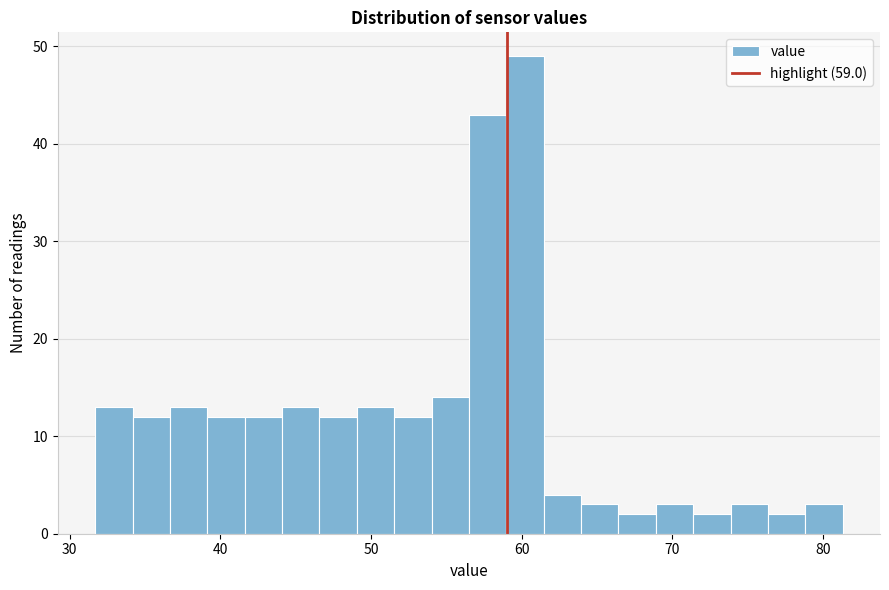

Read against the x-axis, roughly where is the centre of the tallest bar?

60